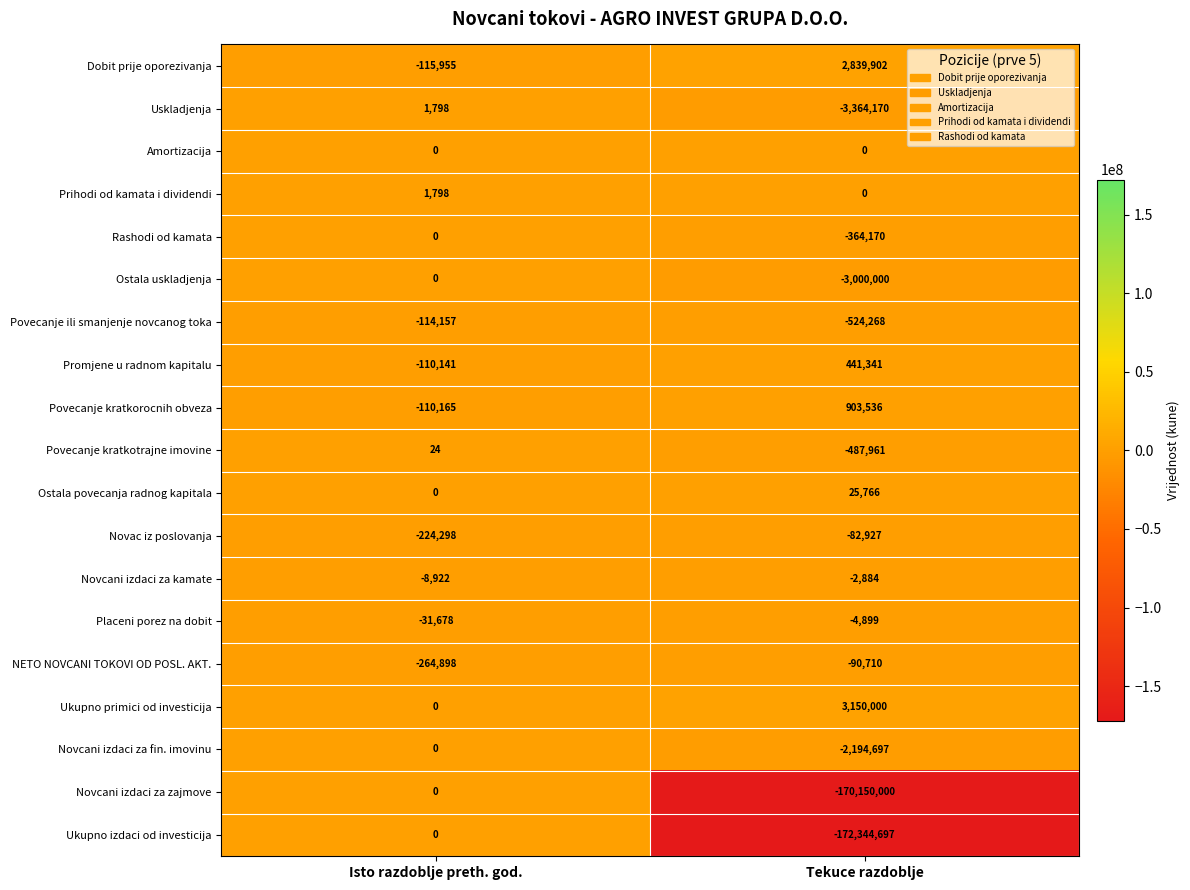

What is the sum of the Placeni porez na dobit values at Tekuce razdoblje and Isto razdoblje preth. god.?

-36577